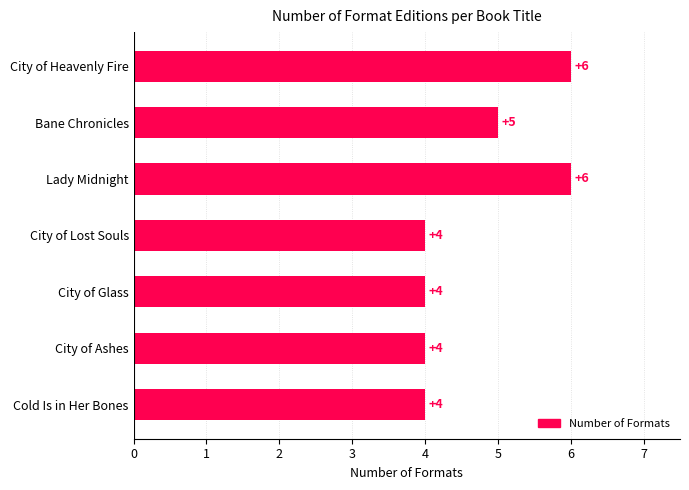

What is the sum of all values?

33